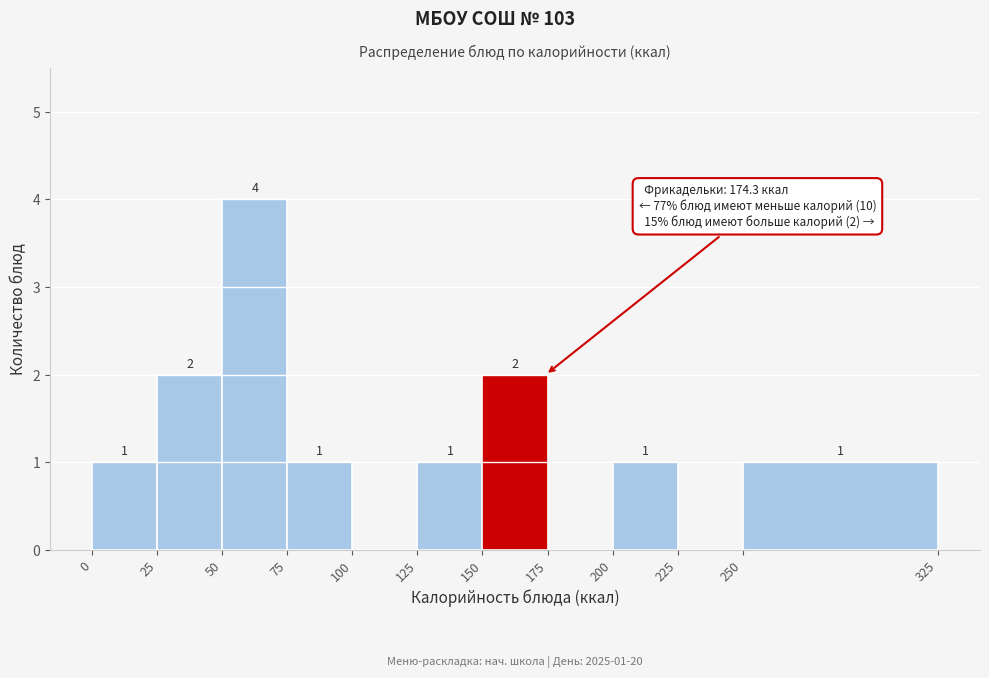

Which range on the x-axis has the tallest bar?

50 to 75